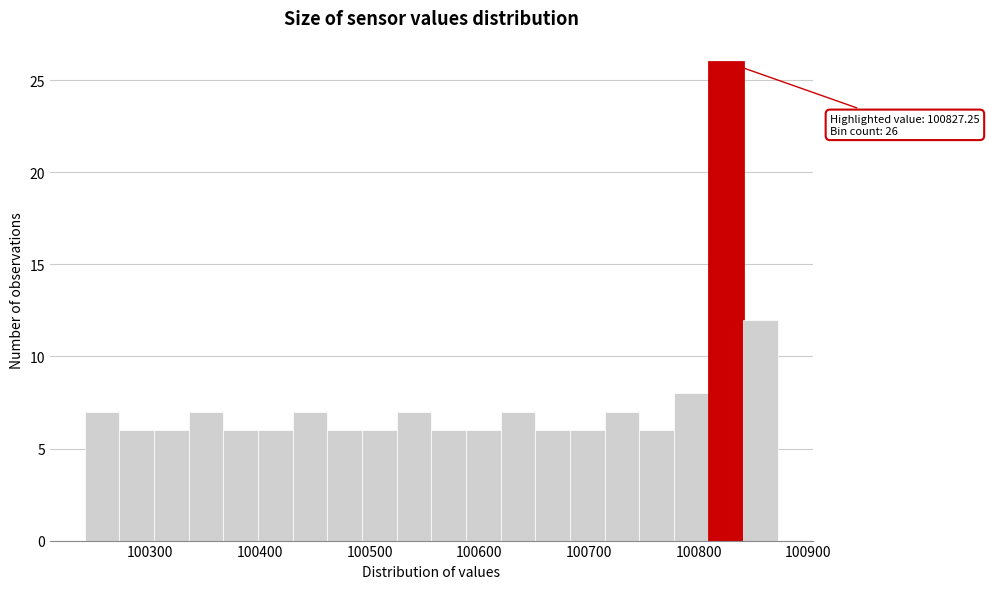

Around what value on the x-axis is the tallest bar? Give the approximate position of its centre, as read against the axis.

100830